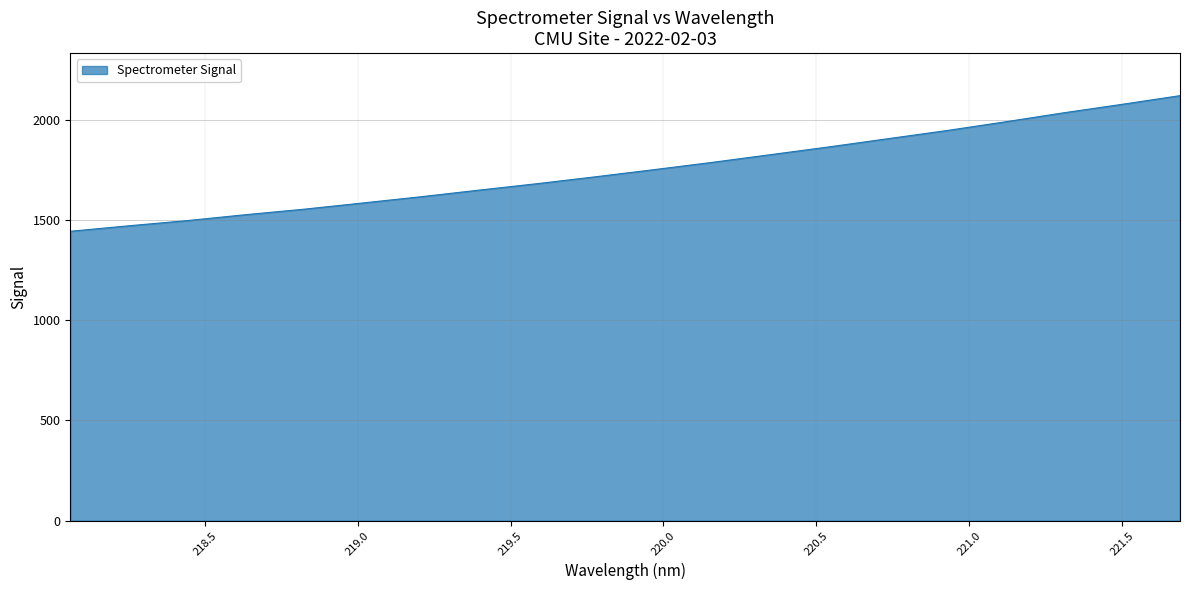

Reading right to left, extract all data points from this chart.

2120.3	2076.7	2034.5	1989.5	1946.0	1905.7	1865.2	1826.5	1788.0	1751.5	1716.0	1681.6	1649.2	1616.1	1584.8	1553.9	1526.6	1497.0	1471.1	1443.7